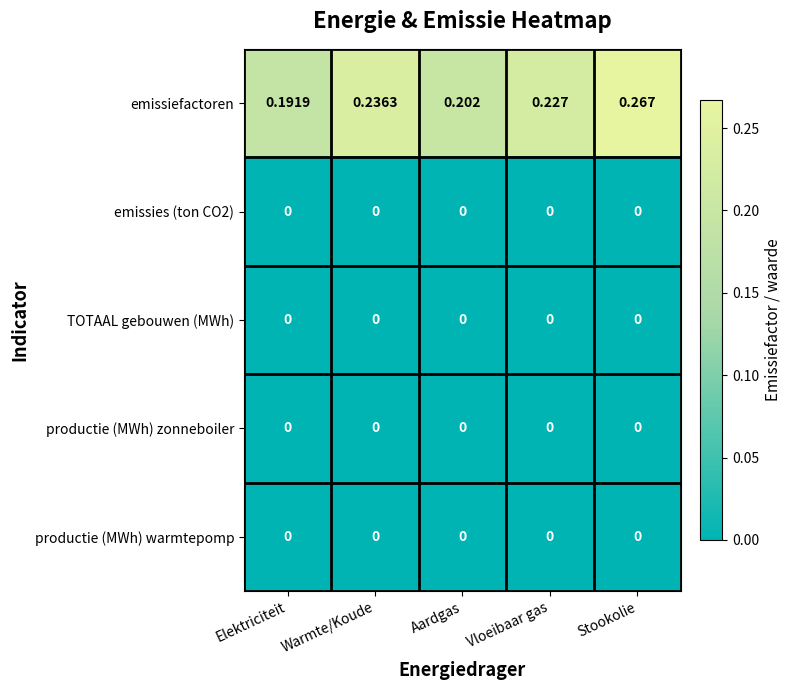

Rank the categories by emissiefactoren value from lowest to highest.

Elektriciteit, Aardgas, Vloeibaar gas, Warmte/Koude, Stookolie